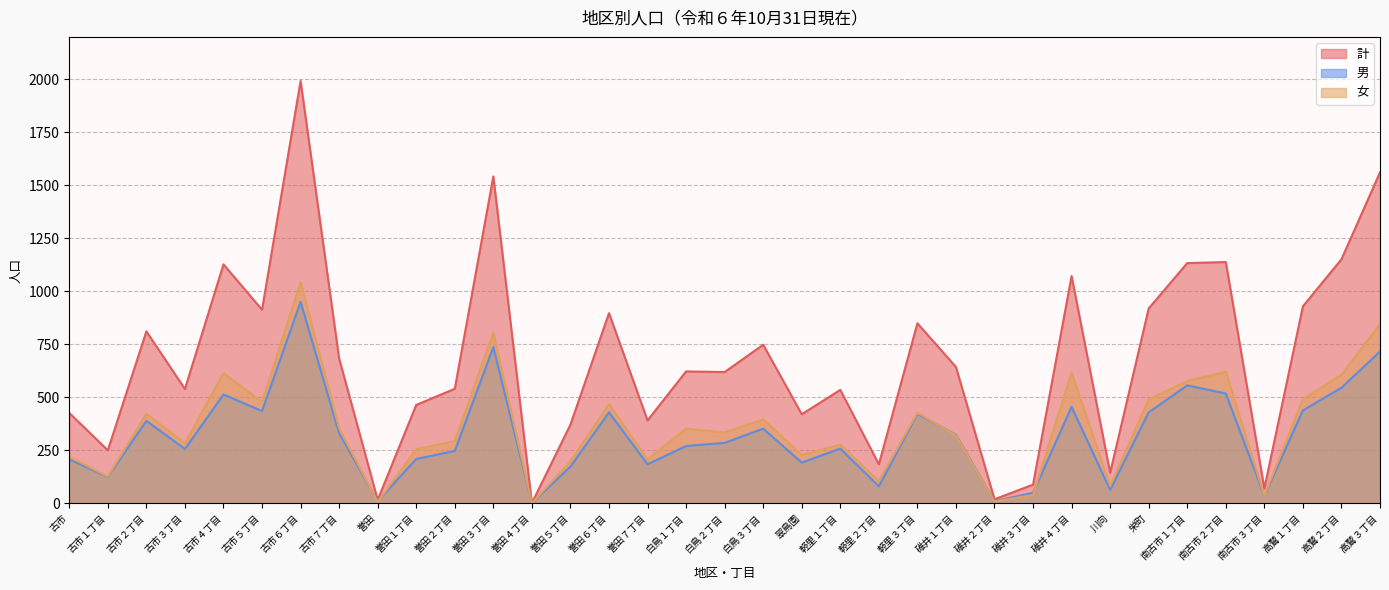

Rank the categories by 女 value from lowest to highest.

誉田４丁目, 誉田, 碓井２丁目, 南古市３丁目, 碓井３丁目, 川向, 軽里２丁目, 古市１丁目, 誉田５丁目, 誉田７丁目, 古市, 翠鳥園, 誉田１丁目, 軽里１丁目, 古市３丁目, 誉田２丁目, 碓井１丁目, 白鳥２丁目, 白鳥１丁目, 古市７丁目, 白鳥３丁目, 古市２丁目, 軽里３丁目, 誉田６丁目, 古市５丁目, 栄町, 高鷲１丁目, 南古市１丁目, 高鷲２丁目, 古市４丁目, 碓井４丁目, 南古市２丁目, 誉田３丁目, 高鷲３丁目, 古市６丁目